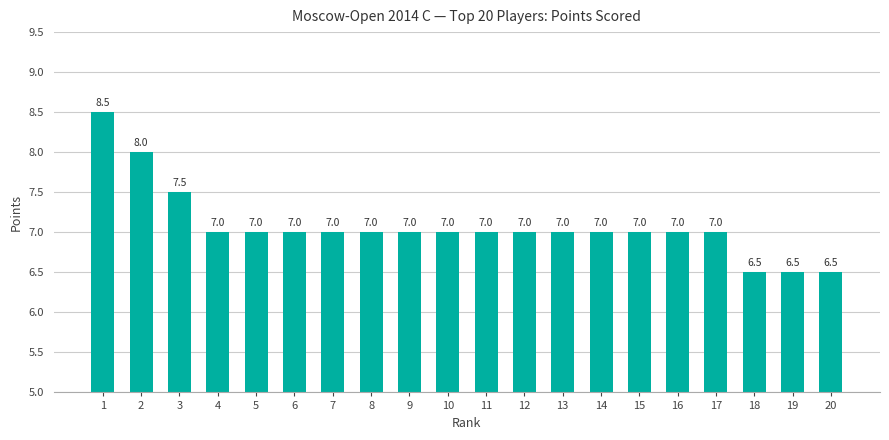

What is the difference between the maximum and minimum values?

2.0